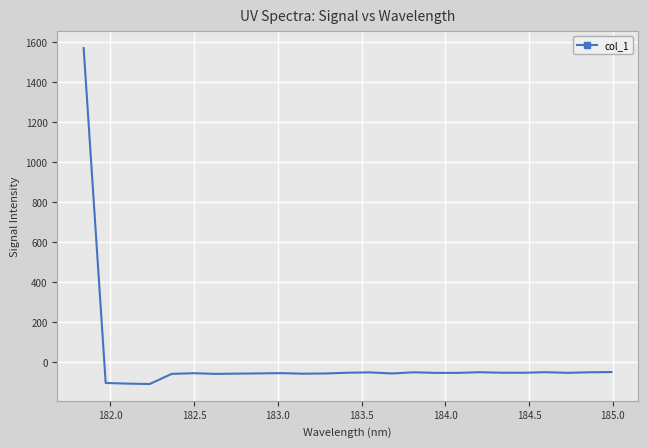

What is the difference between the maximum and minimum values?

1678.4